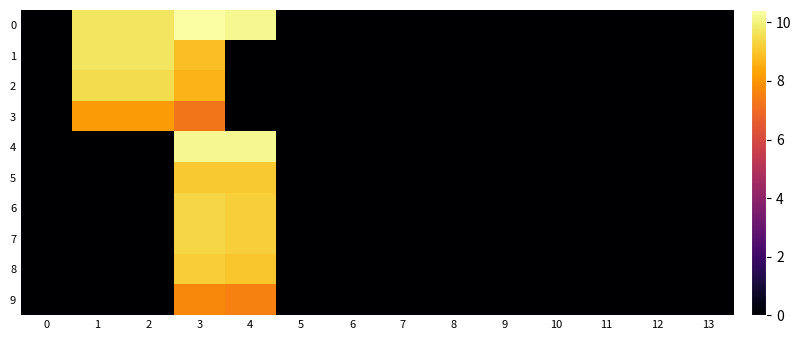

Between 10 and 0, which is larger?

10